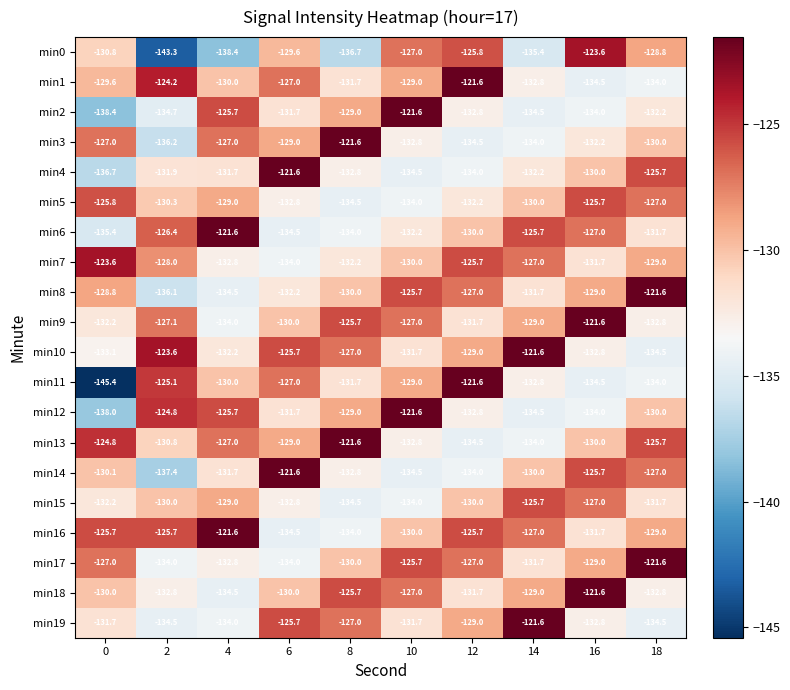

What is the smallest value displayed?

-145.4